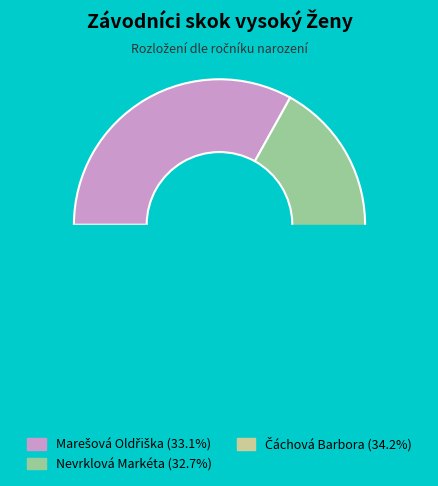

Which has a higher value, Čáchová Barbora or Marešová Oldřiška?

Čáchová Barbora